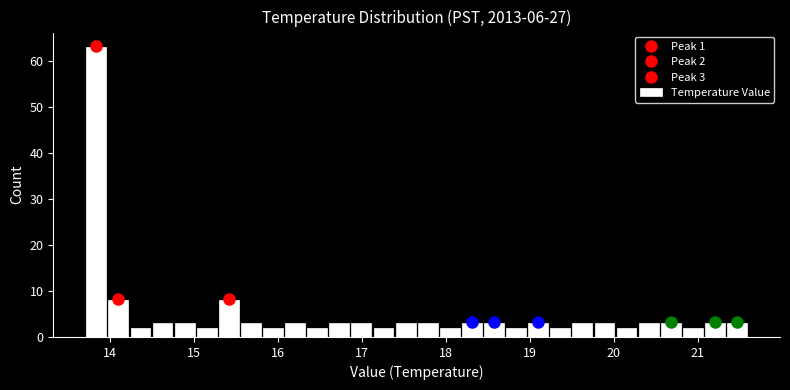

Read against the x-axis, roughly where is the centre of the tallest bar?

13.8